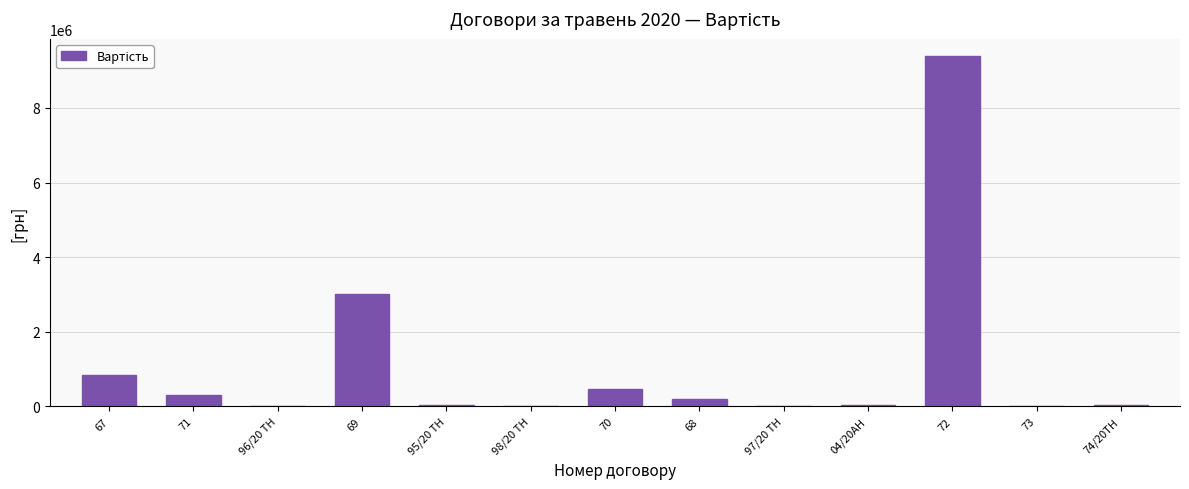

What is the ratio of the value at 69 to the value at 67?

3.5